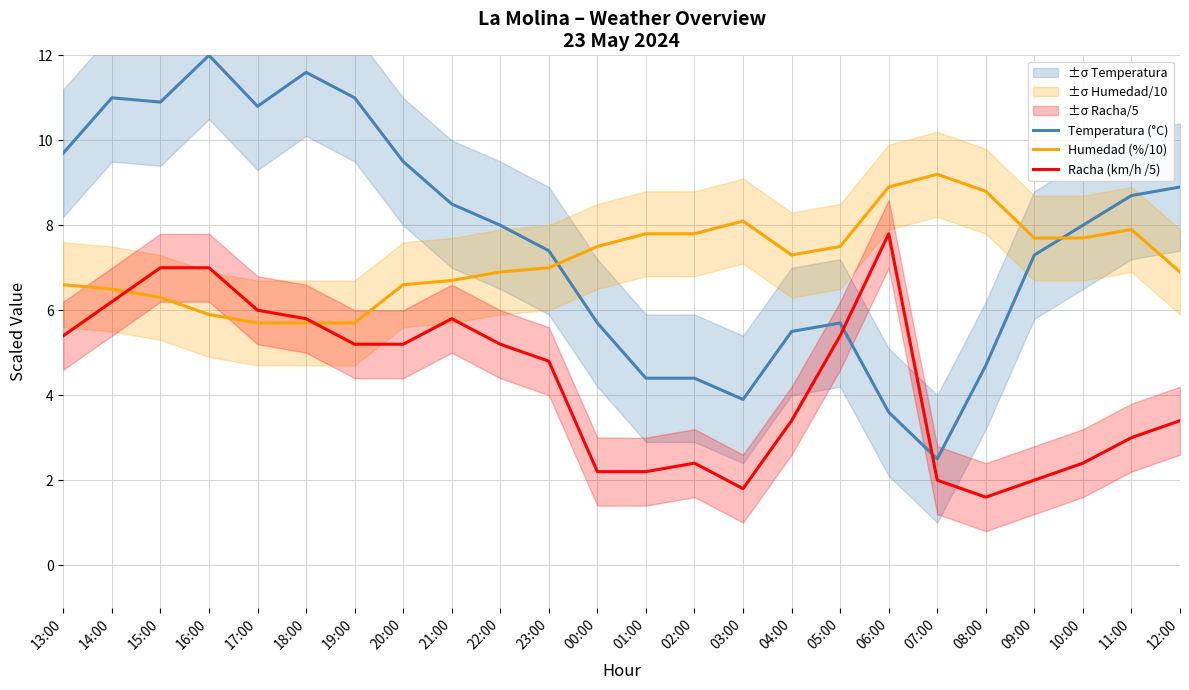

What is the minimum value shown in the chart?

1.6